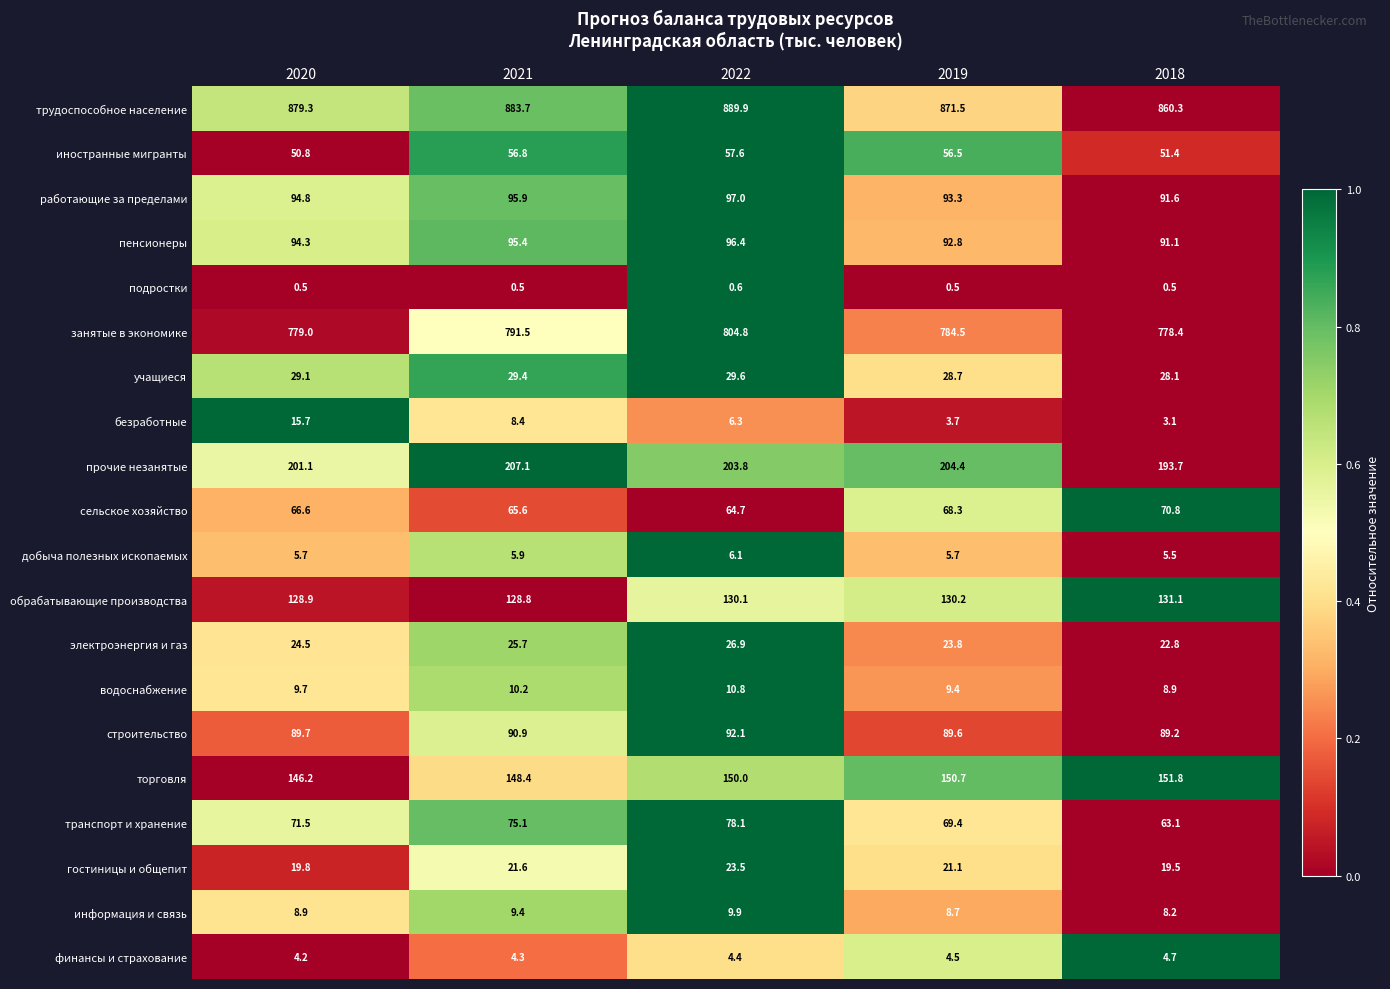

Is it true that транспорт и хранение equals 63.1 at 2018?

True